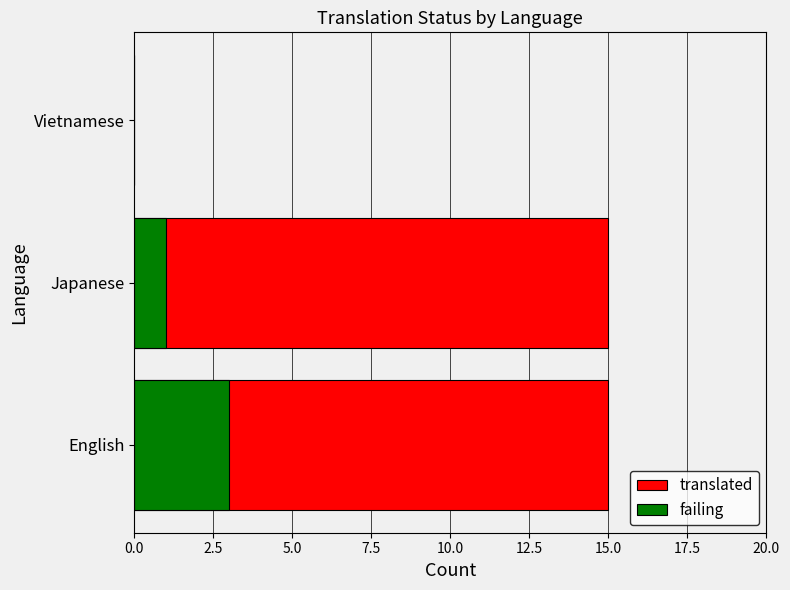

How many categories are shown in the chart?

3